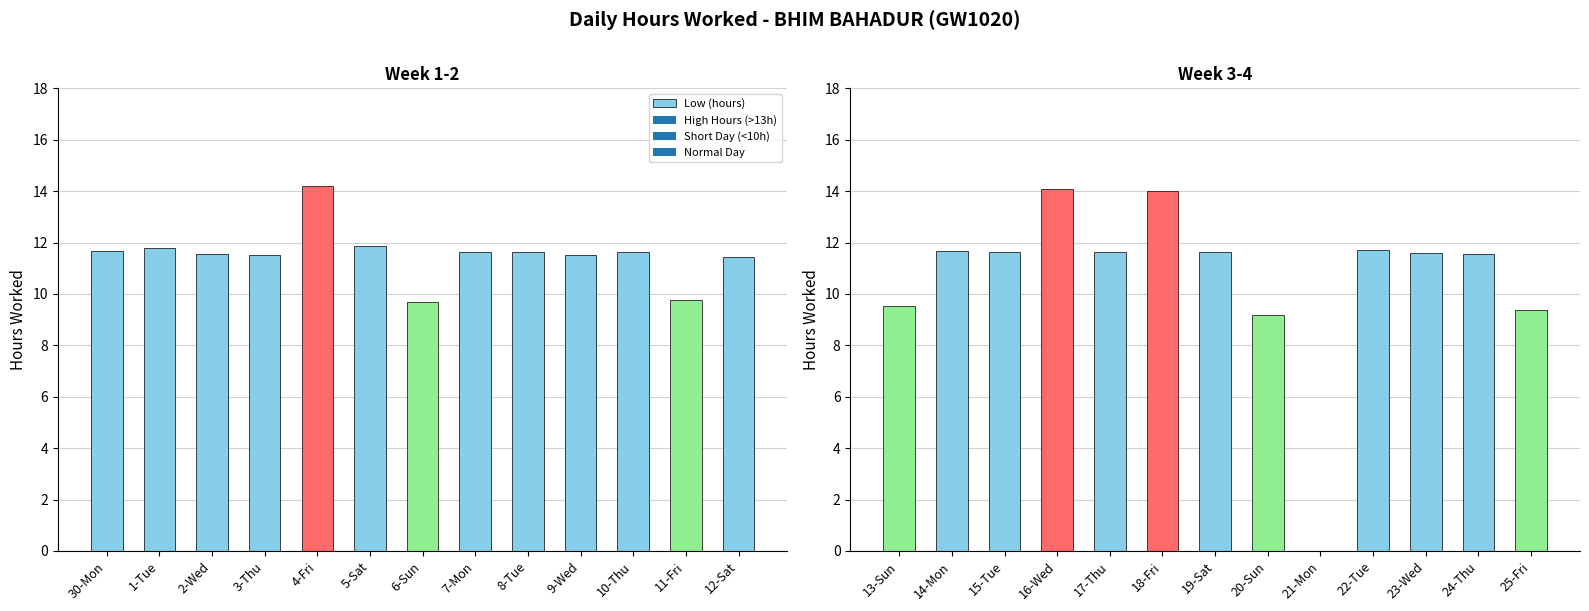

Does the chart contain stacked bars?

No